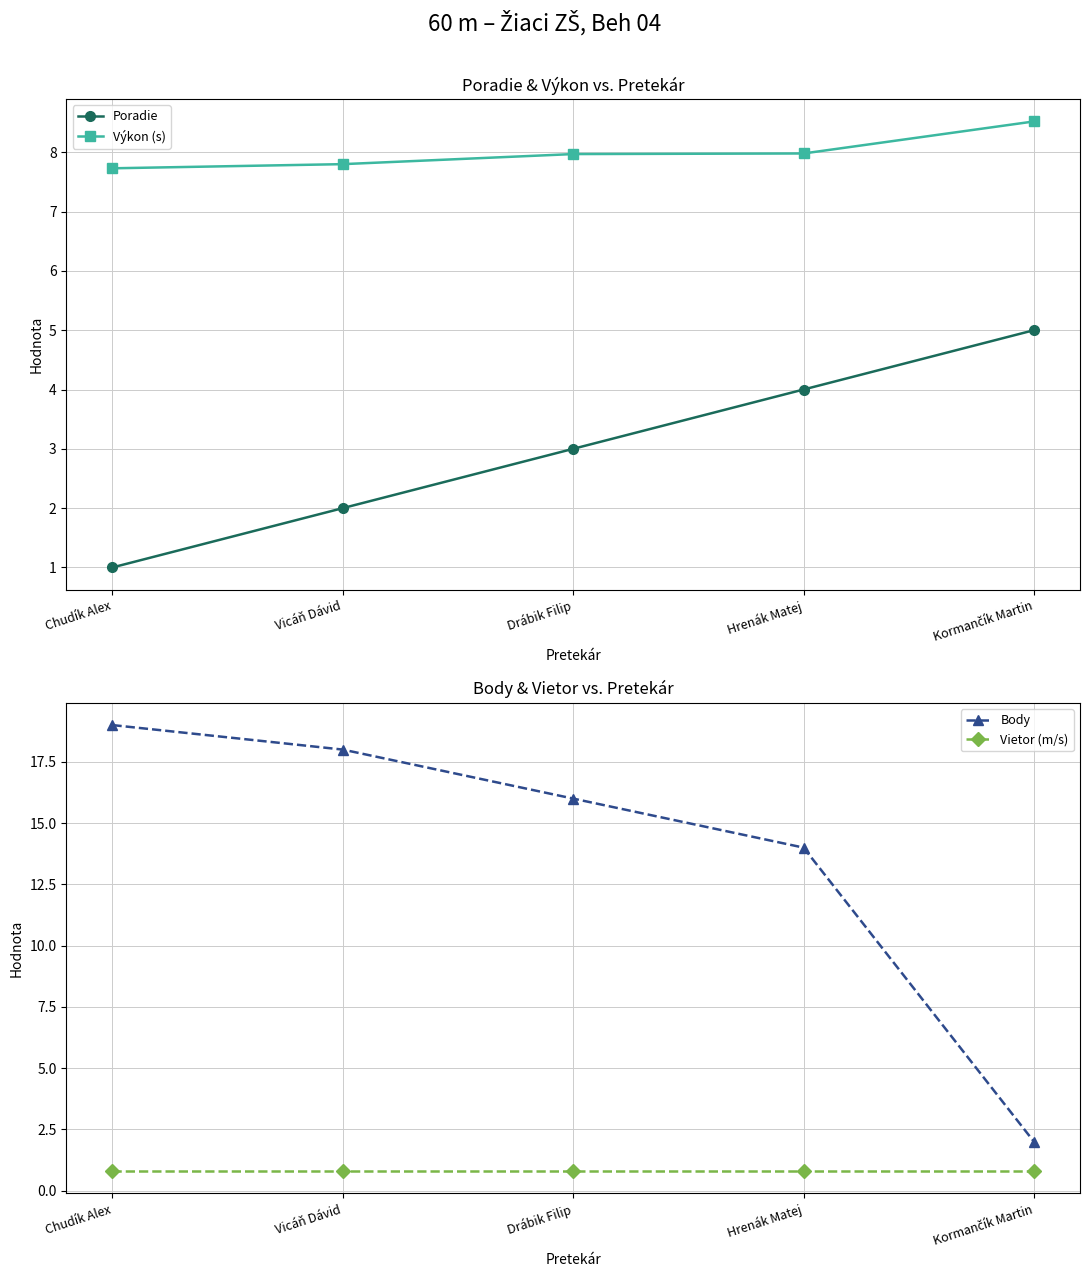

What is the total value across all series at Drábik Filip?

27.8